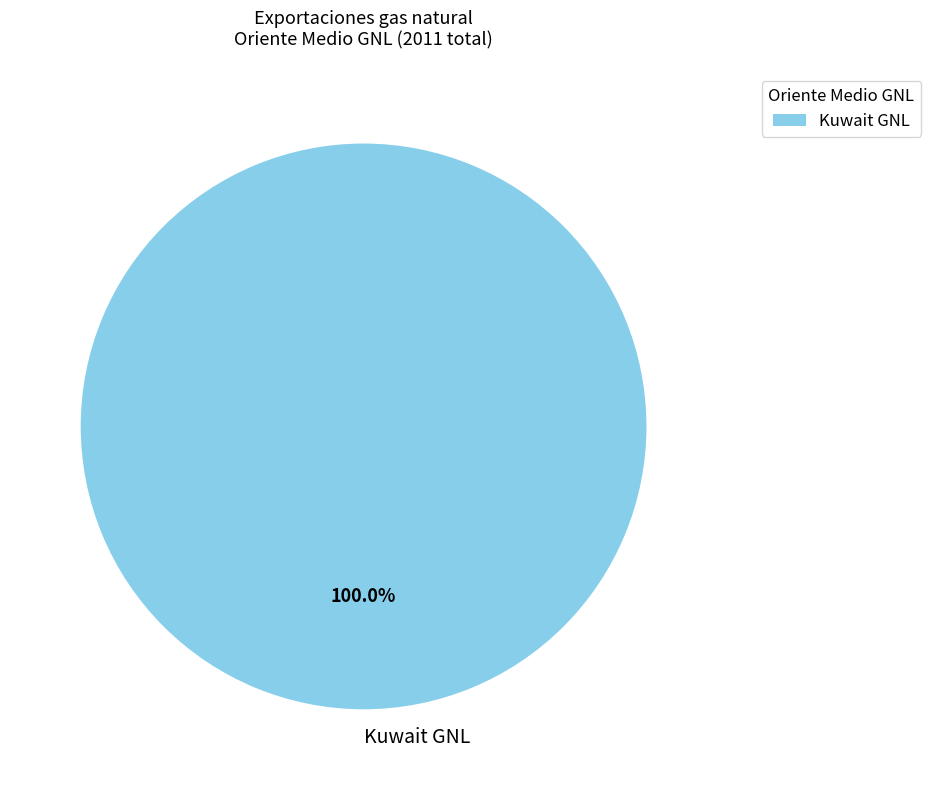

Which category accounts for the majority?

Kuwait GNL